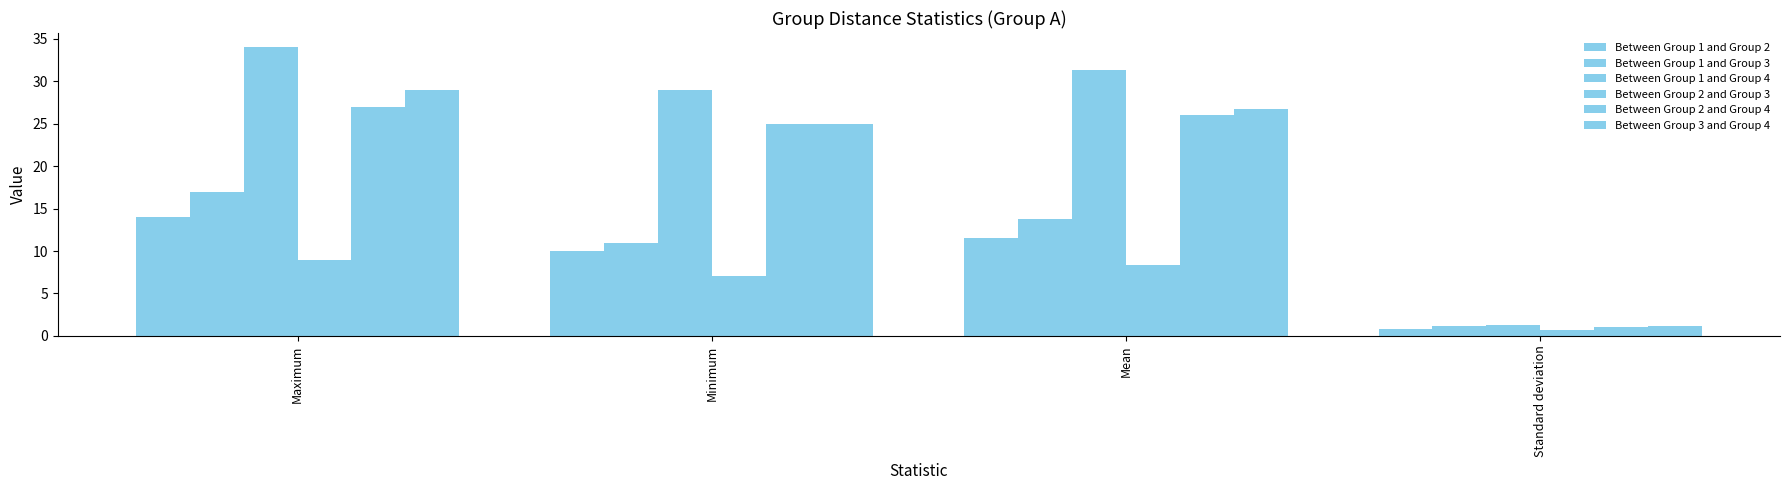

What is the difference between the highest and lowest values at Minimum?

22.0